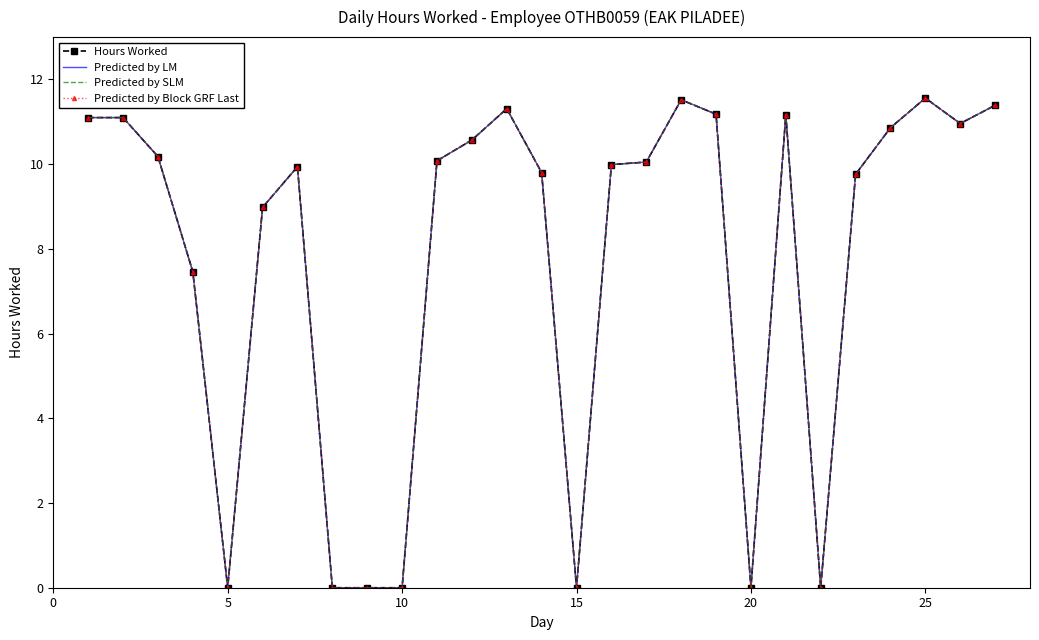

Which series has the widest spread of values?

Hours Worked